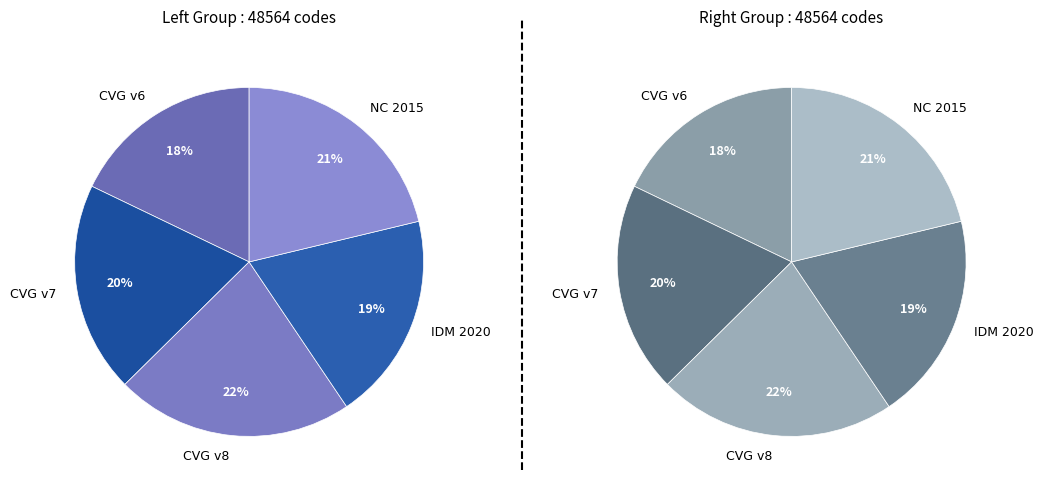

Count the number of slices in the pie.

5